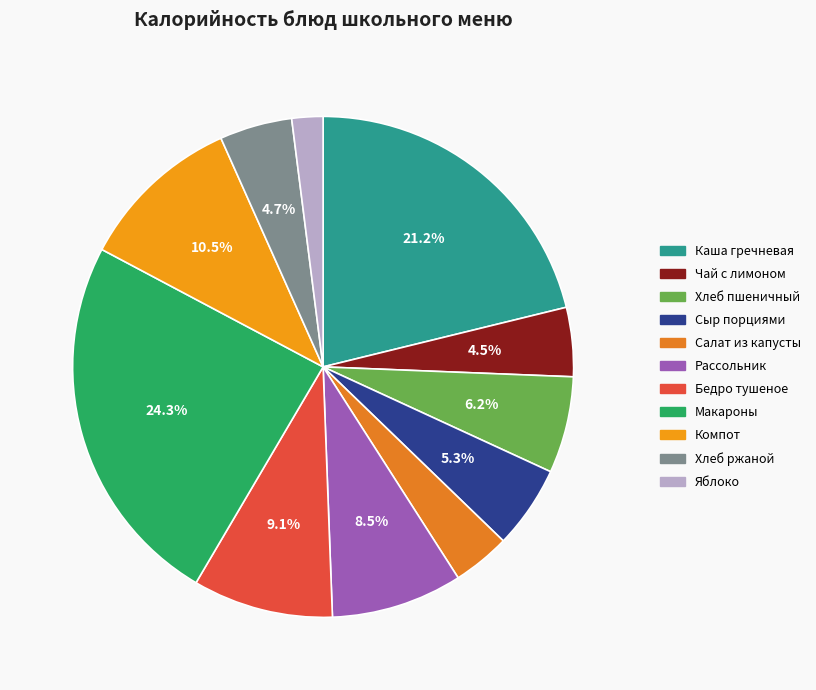

How many segments does this pie chart have?

11